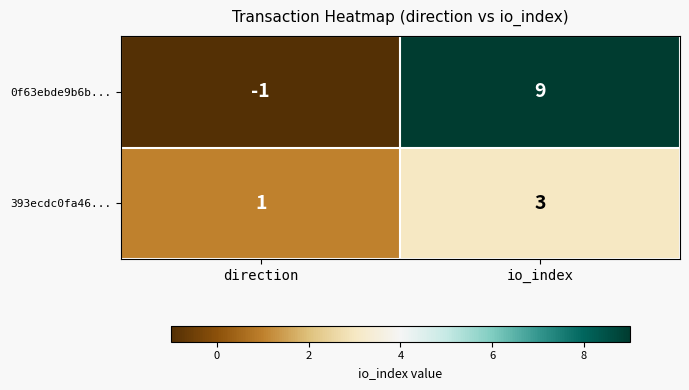

Which category has the highest value across all series?

io_index